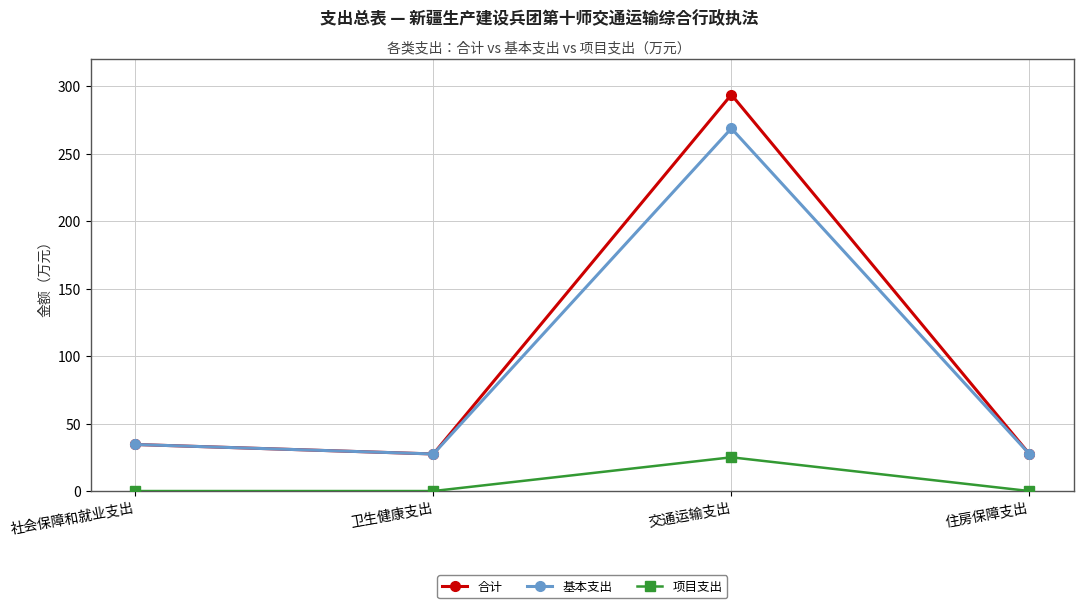

Which series changed the most between 社会保障和就业支出 and 交通运输支出?

合计